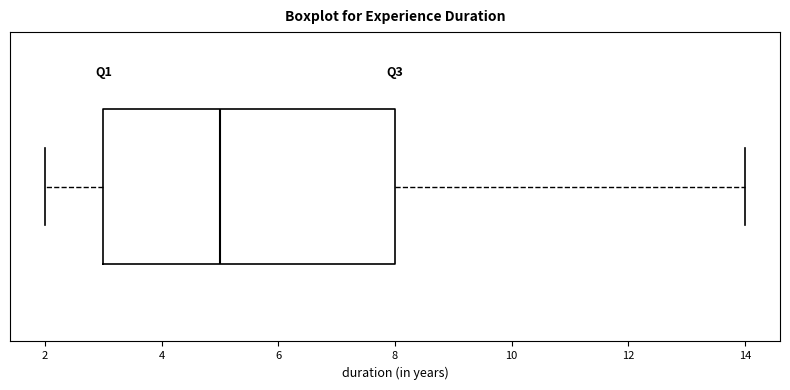

Transcribe this box plot: give where the median line is, the range the box spans, and where the two whiskers end, as read against the x-axis. The values are not printed on the chart, so give them approximately, as read against the axis.

median 5, box 3 to 8, whiskers 2 to 14